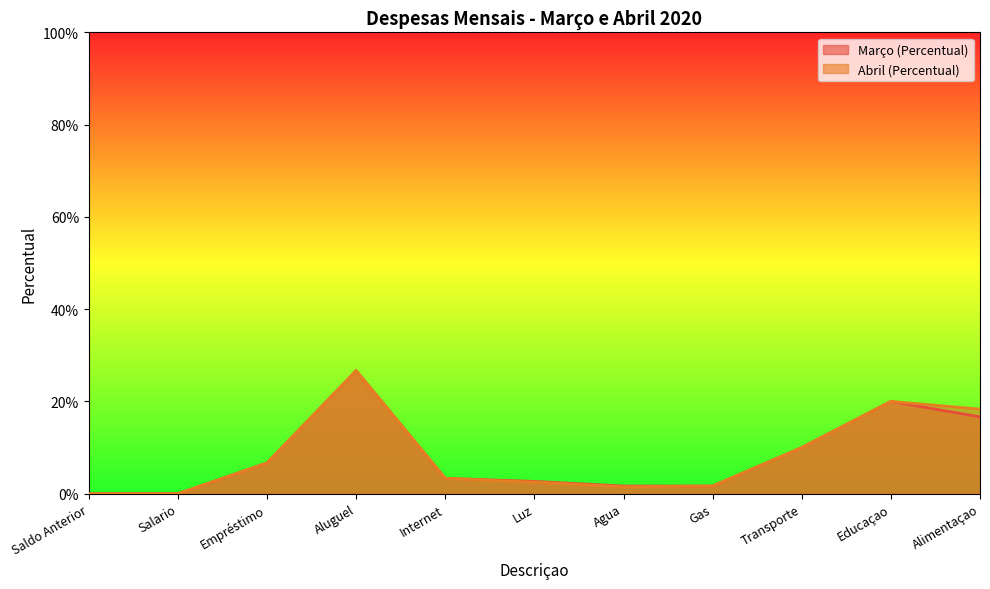

The Abril (Percentual) series shows 0.1 at Empréstimo. True or false?

True